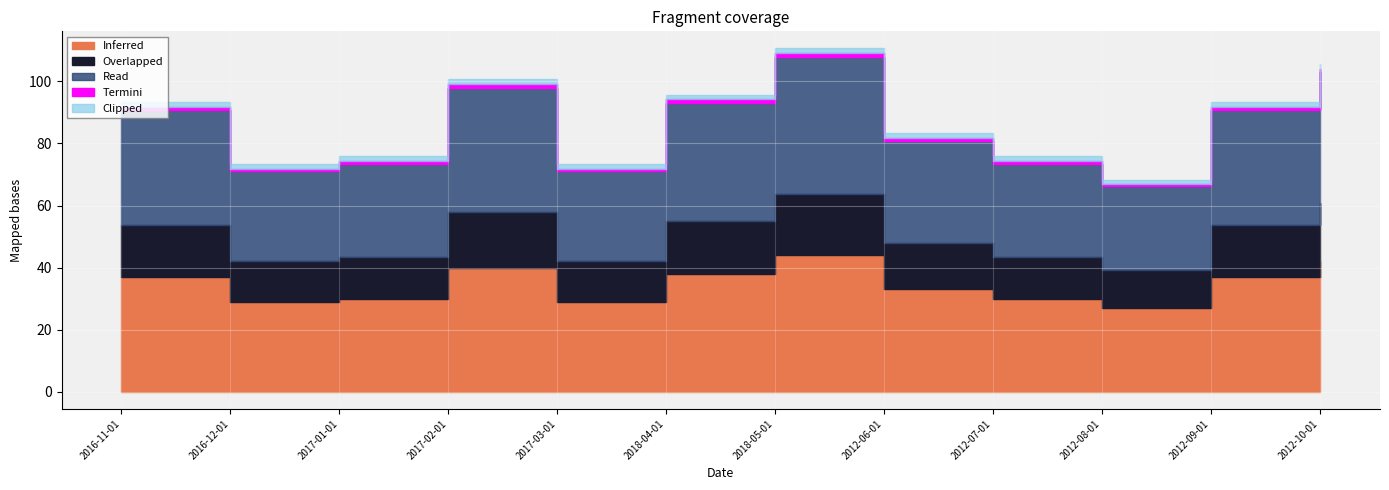

True or false: Inferred and Read intersect in this chart.

False